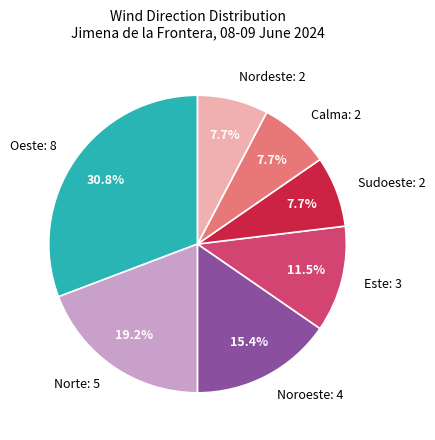

Does any single category account for the majority?

No